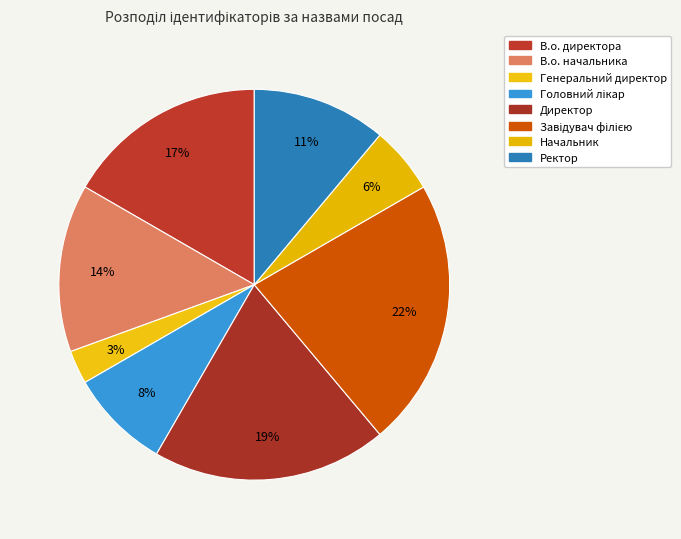

Count the number of slices in the pie.

8